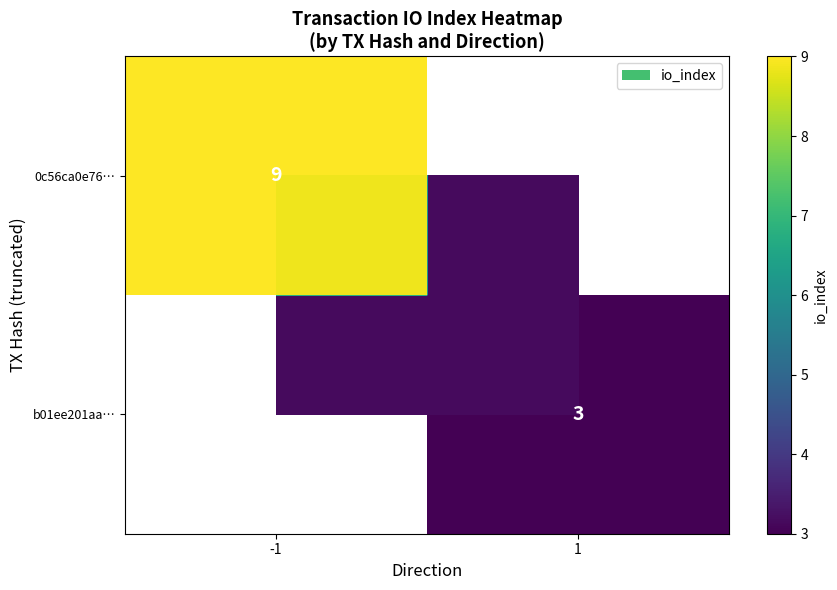

True or false: b01ee201aa… has a value of 5.2 at 1.

False